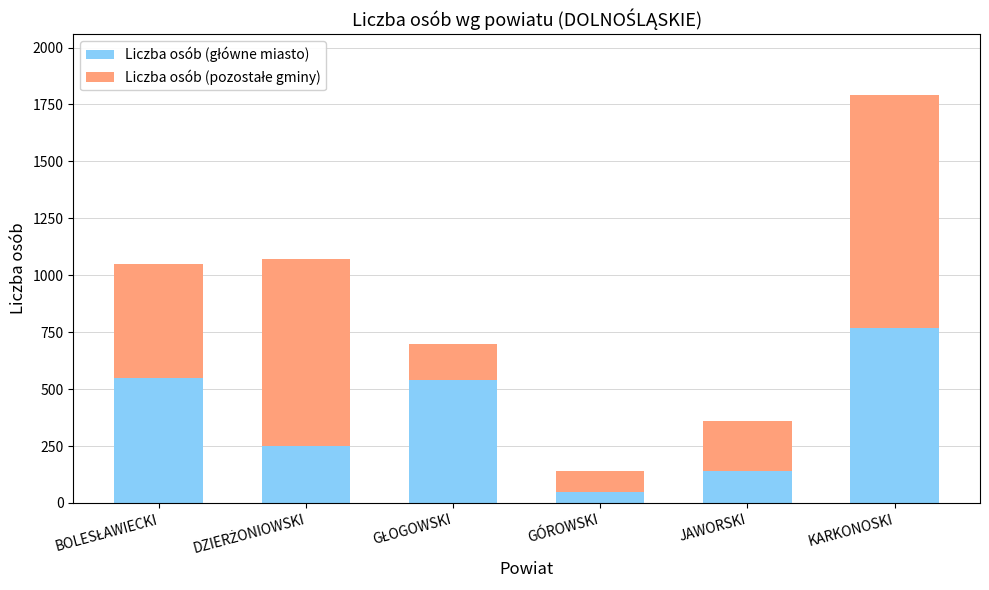

How many categories are shown in the chart?

6